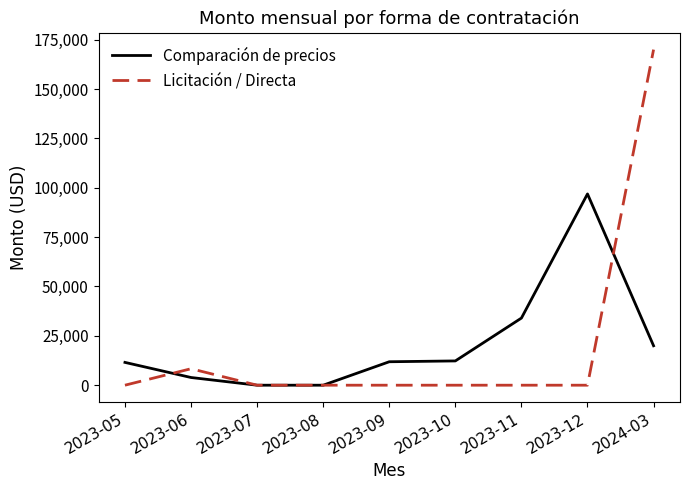

What is the highest value of the Comparación de precios series?

96877.3